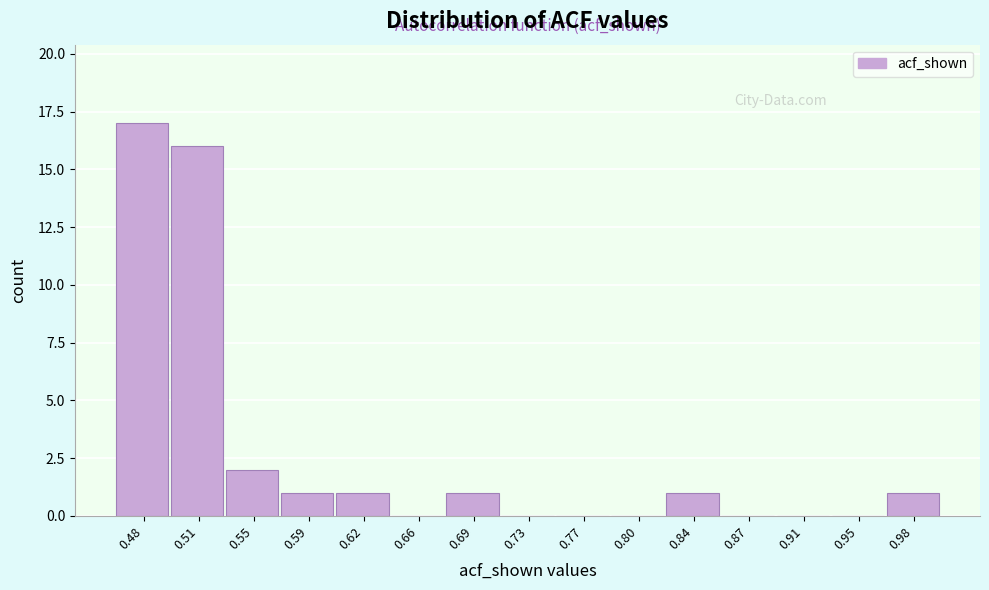

Over which range of the x-axis is the bar tallest?

0.460 to 0.496